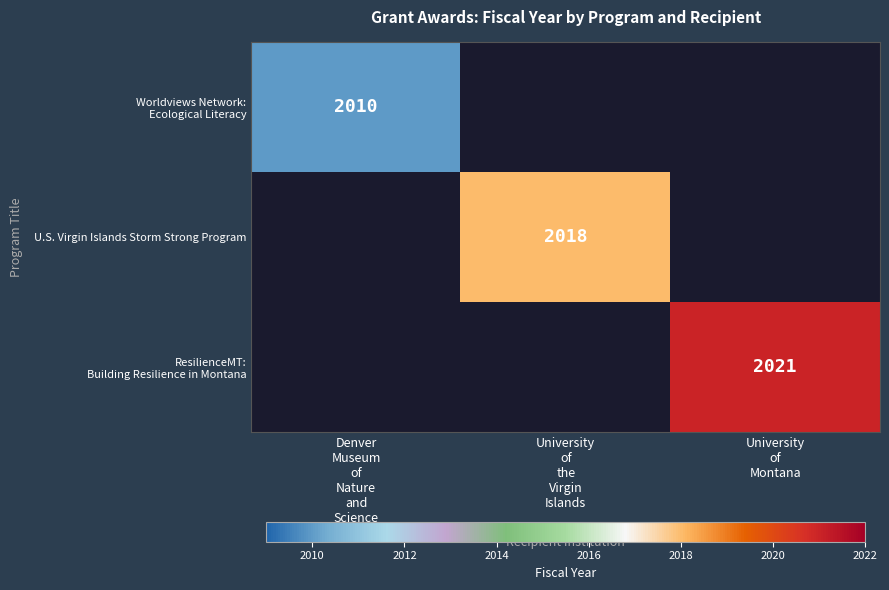

What is the greatest value displayed?

2021